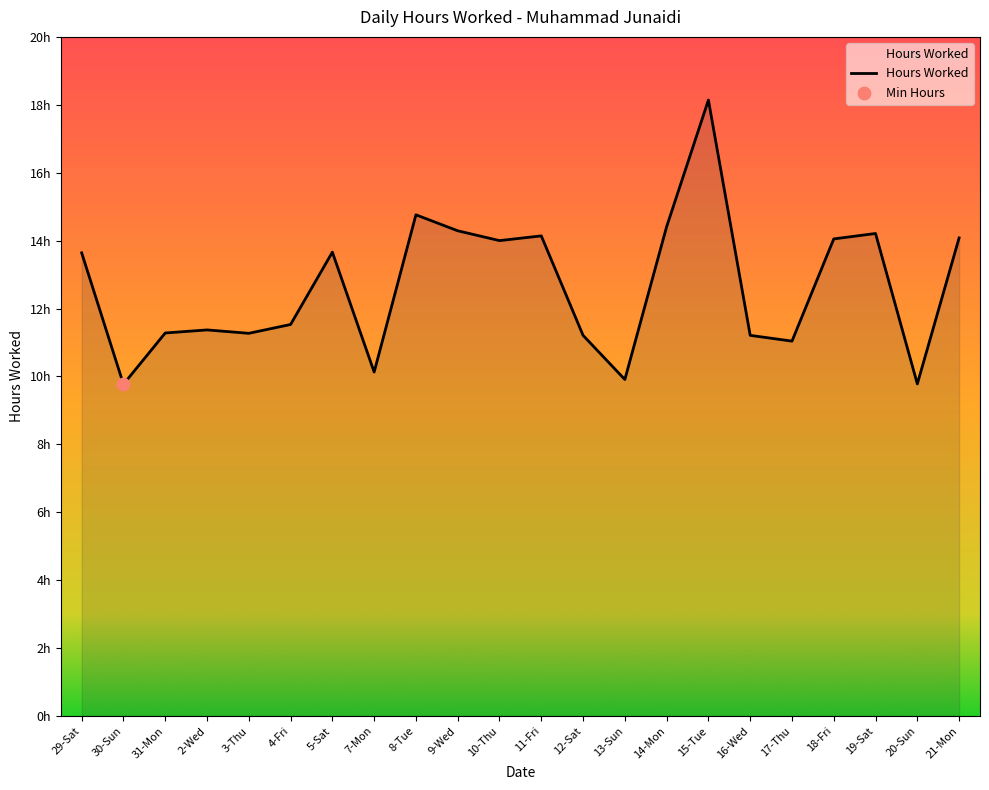

What is the change in value from 30-Sun to 17-Thu?

+1.3